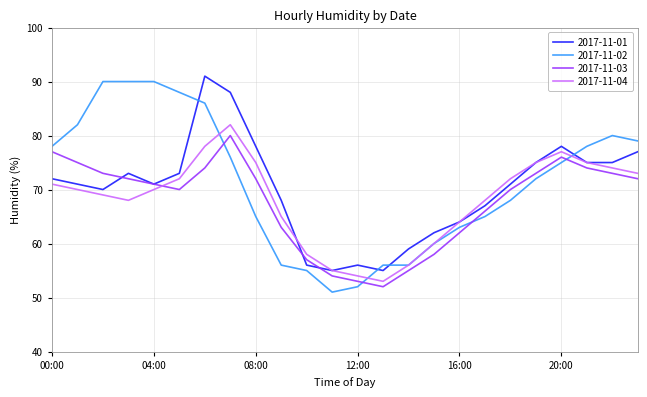

What is the maximum value shown in the chart?

91